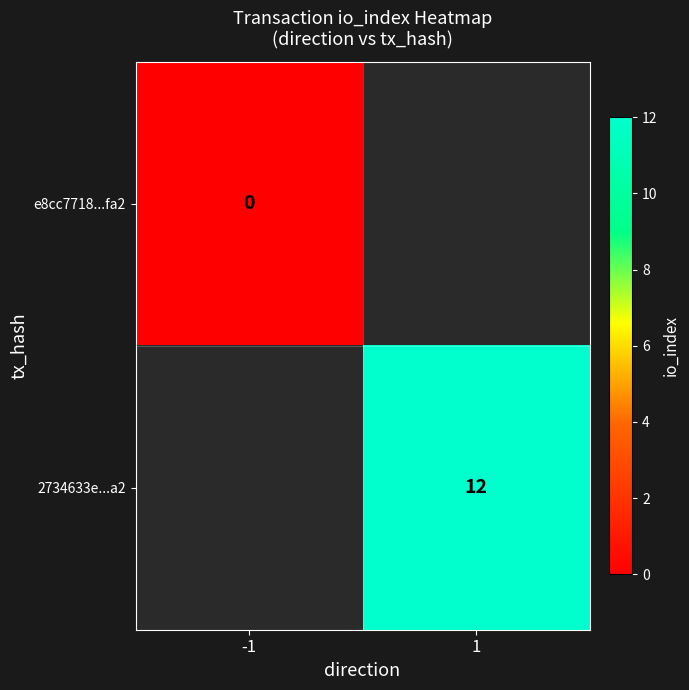

Is the value of 2734633e...a2 at 1 greater than the value of e8cc7718...fa2 at -1?

Yes